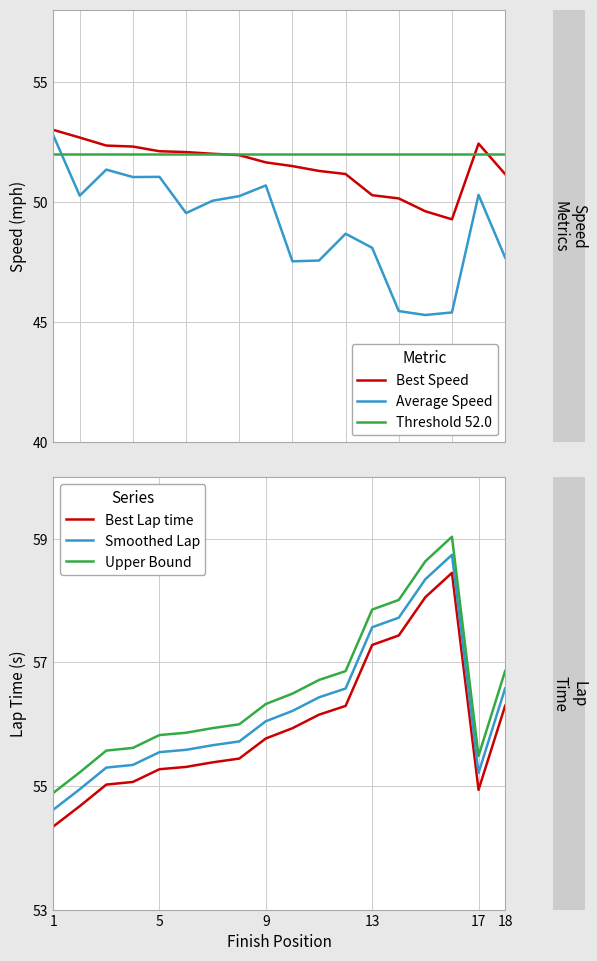

Which series has the largest total across all categories?

Upper Bound